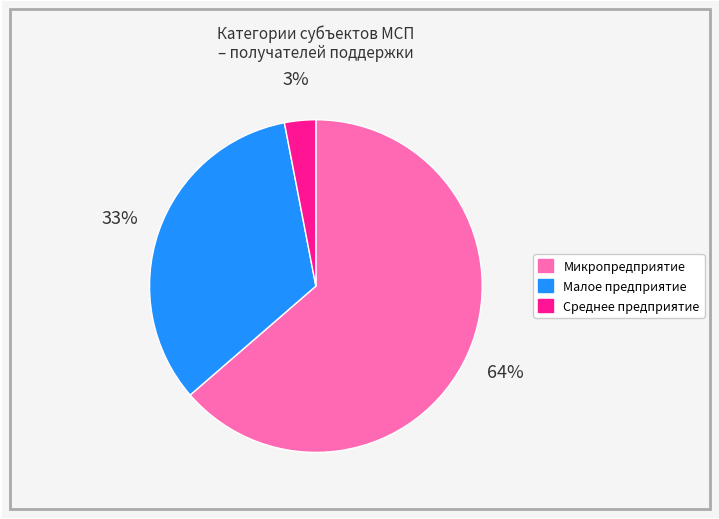

Does any single category account for the majority?

Yes